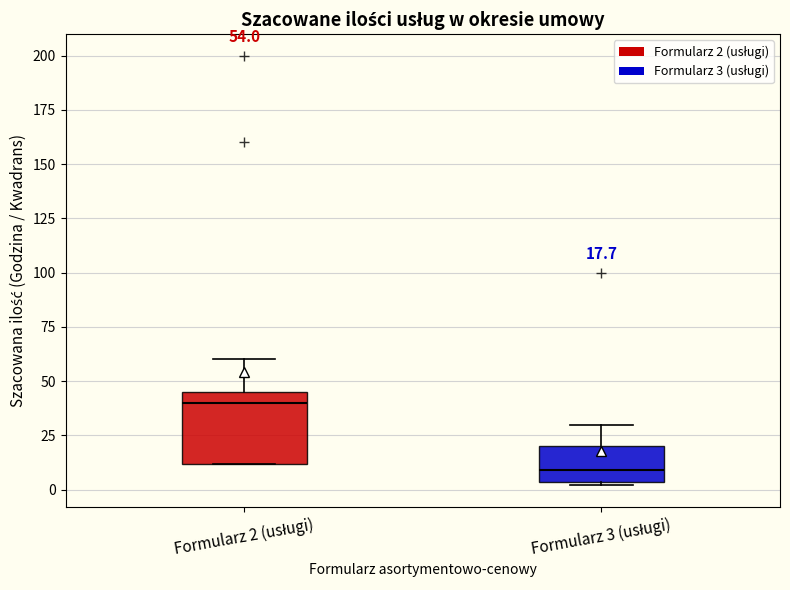

Which box's median line is the highest?

Formularz 2 (usługi)